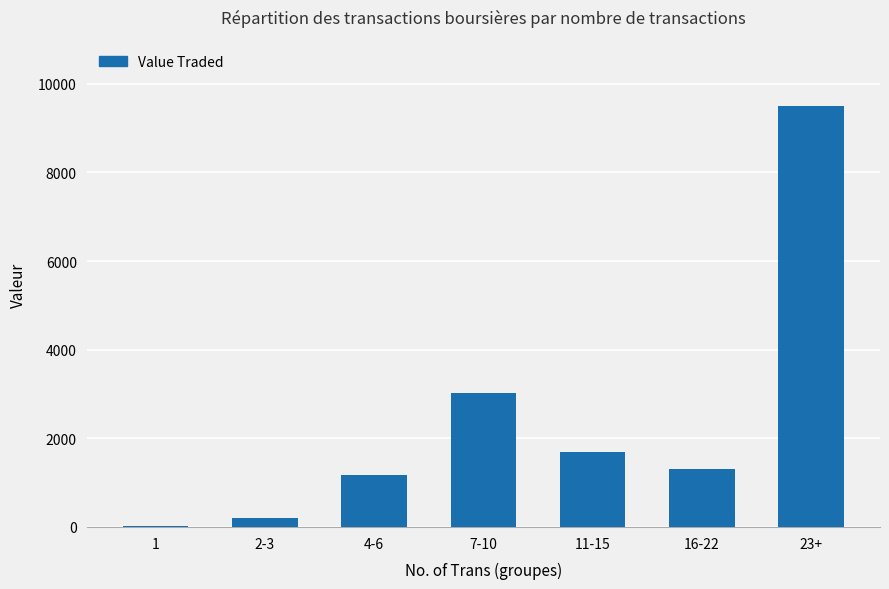

What is the sum of all values?

16899